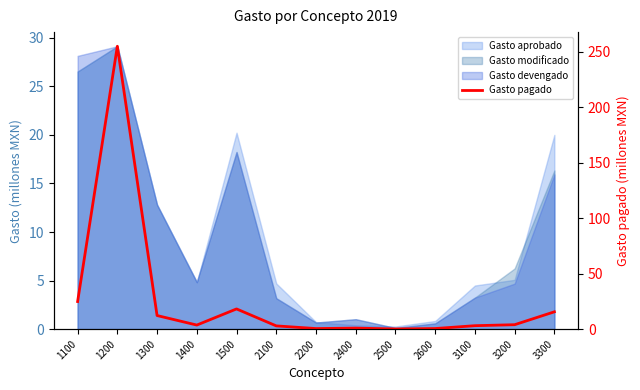

List the labels in order of value, smallest first.

2500, 2200, 2600, 2400, 2100, 3100, 1400, 3200, 1300, 3300, 1500, 1100, 1200